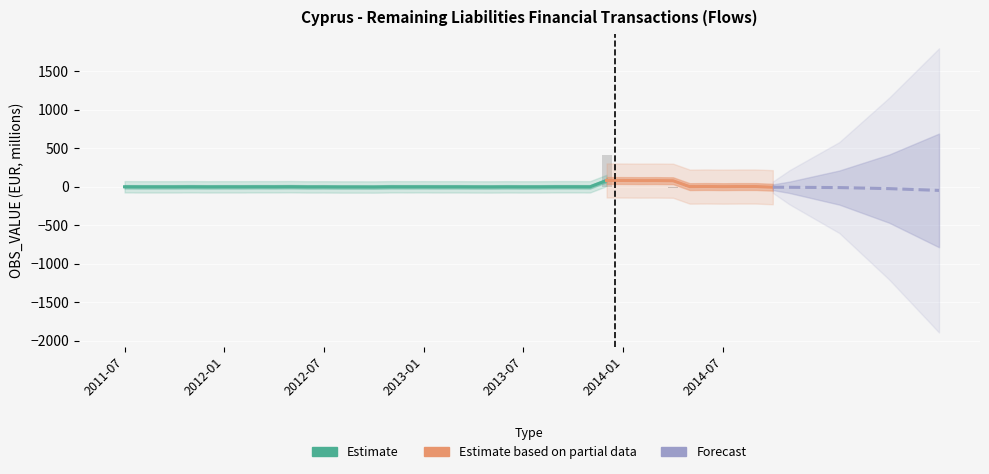

What is the sum of the values at 2012-10 and 2014-10?

-18